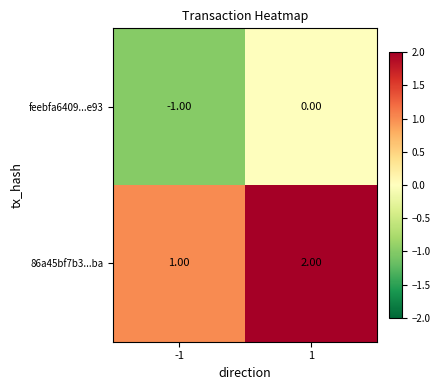

How many data points in 86a45bf7b3...ba are less than 2?

1